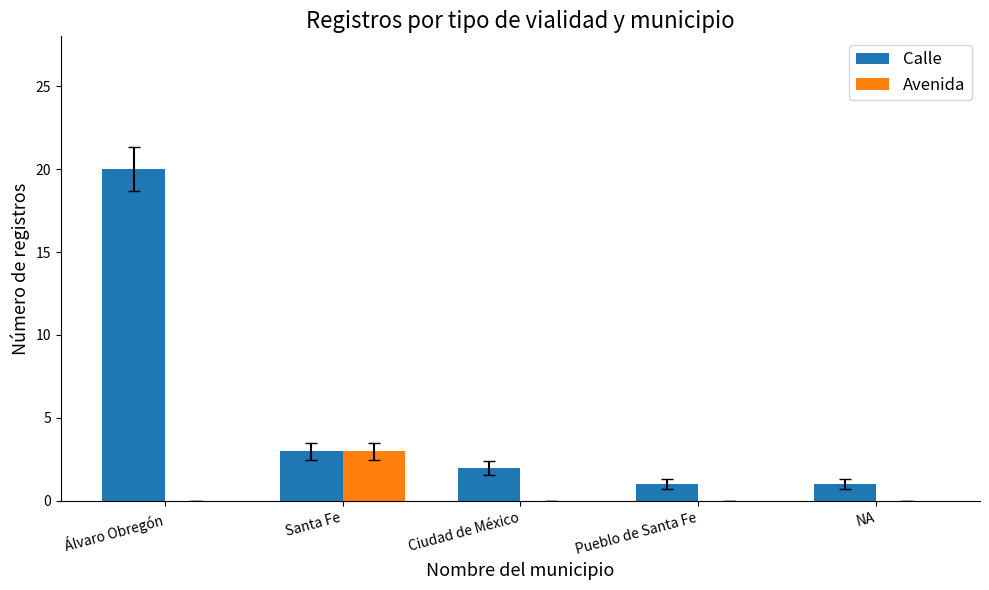

At which category is the sum across all series the highest?

Álvaro Obregón